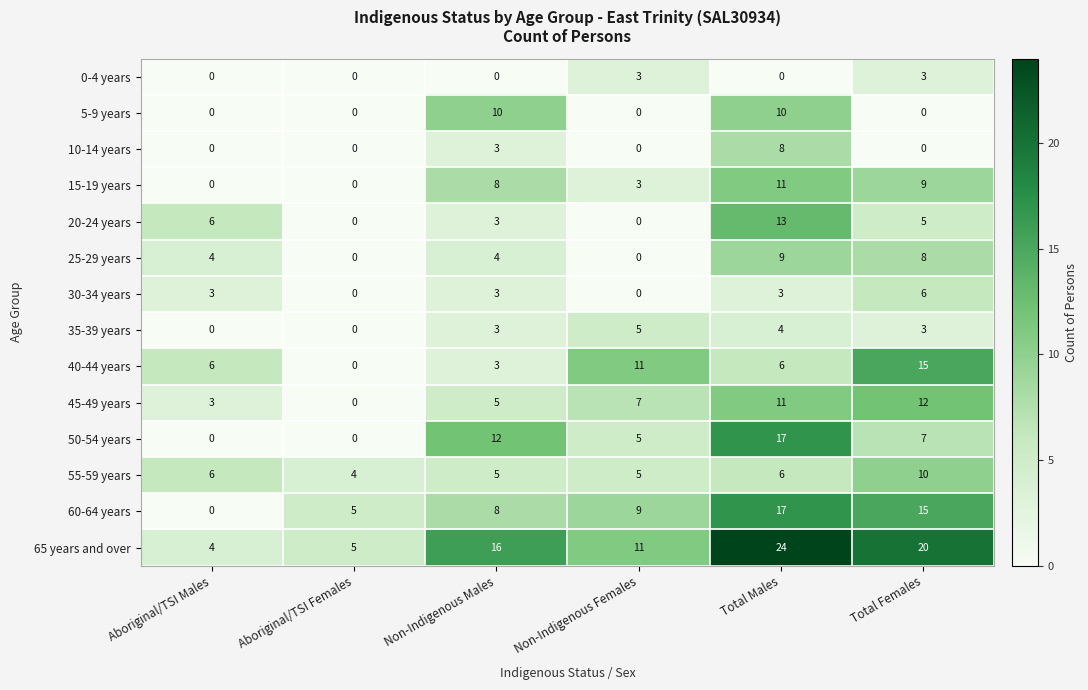

Is it true that 20-24 years equals 8 at Aboriginal/TSI Males?

False